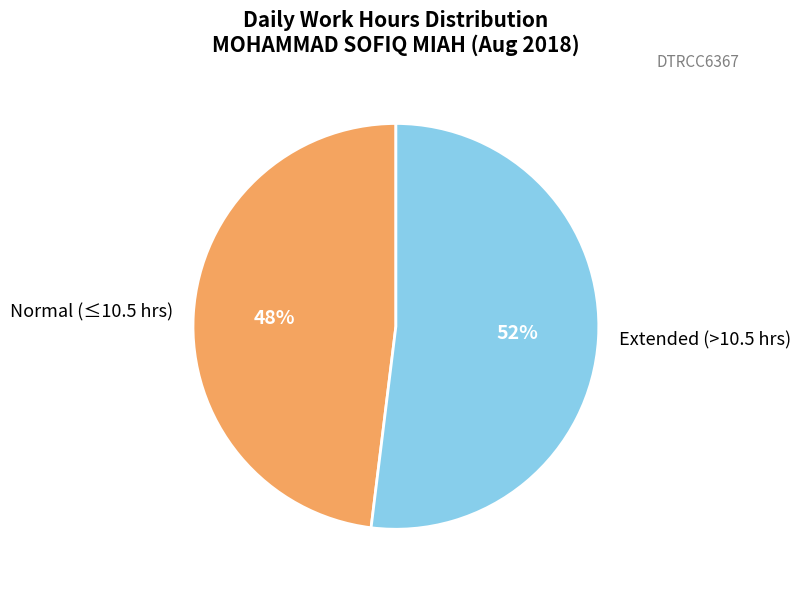

Is there a majority slice in this chart?

Yes